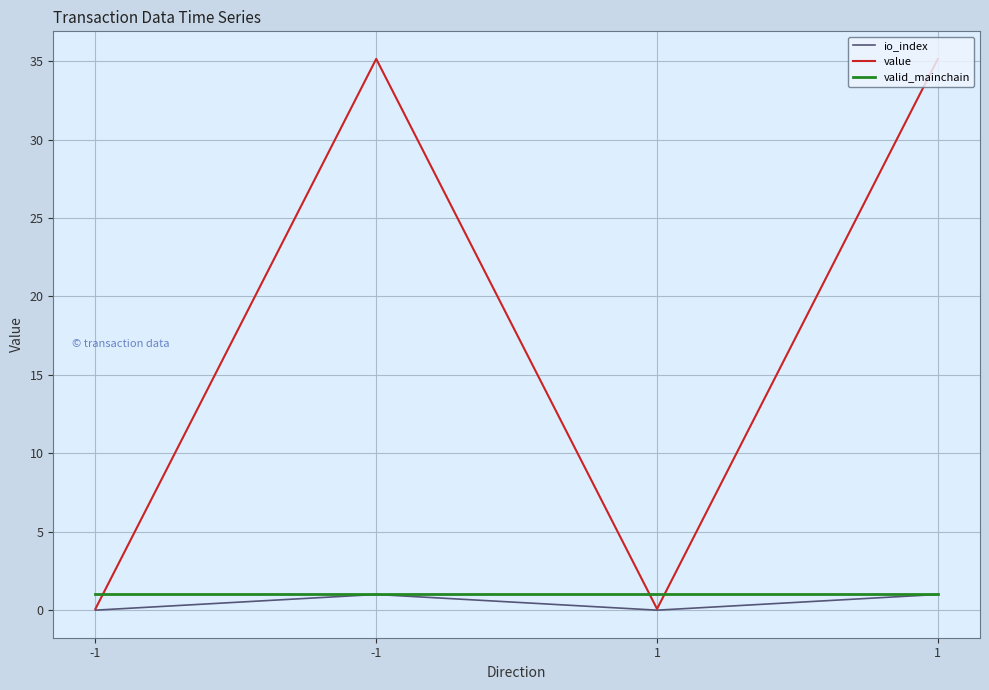

After their last crossing, which series has the higher values: value or valid_mainchain?

value